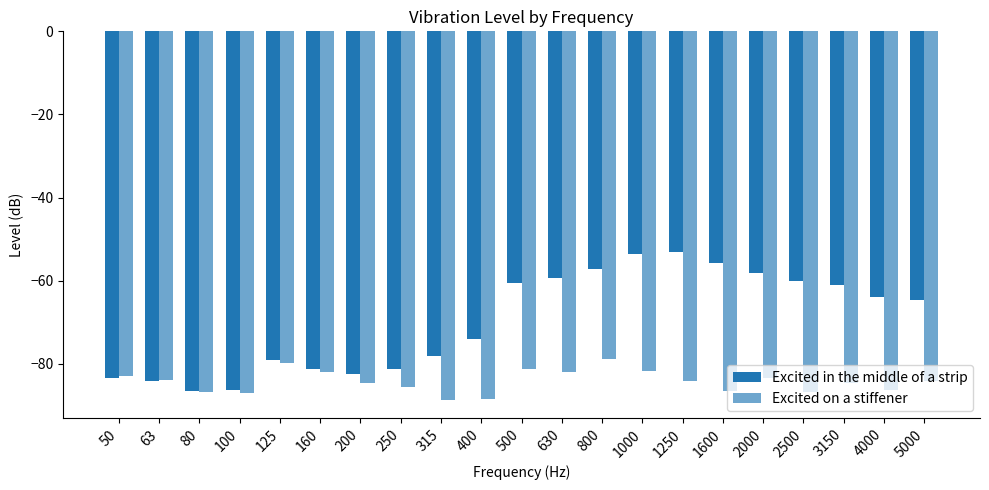

List the series in order of their peak value, lowest first.

Excited on a stiffener, Excited in the middle of a strip